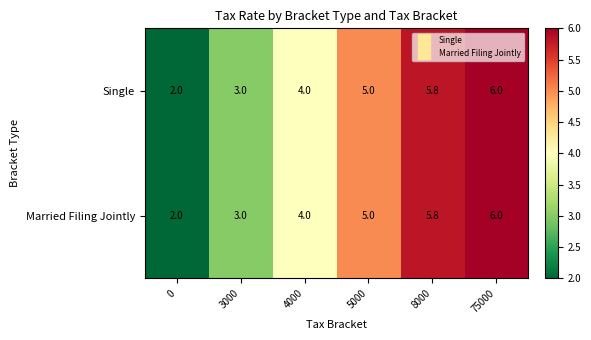

At which category is the sum across all series the highest?

75000